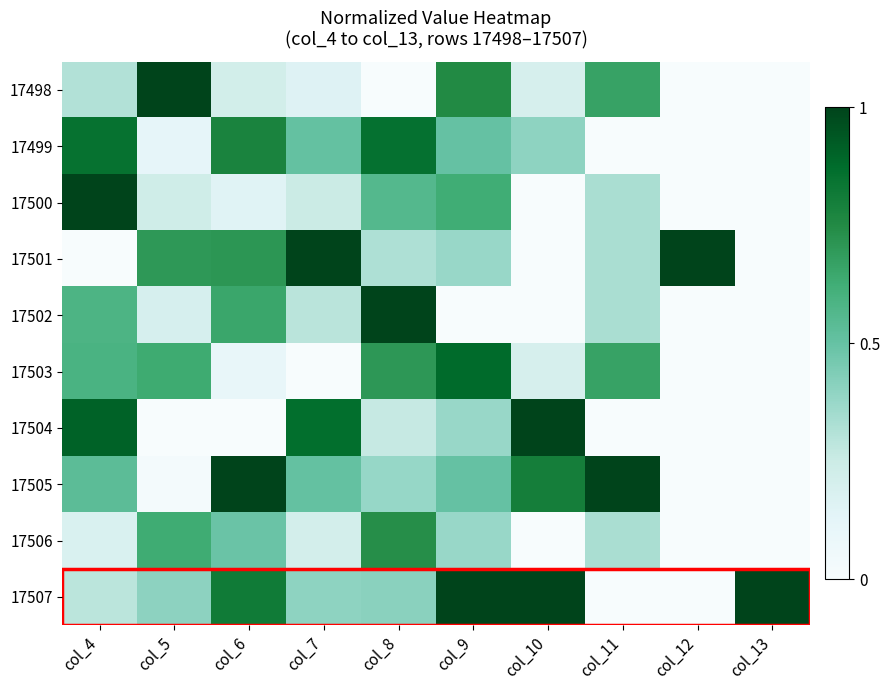

What is the total value across all series at col_5?

3.9